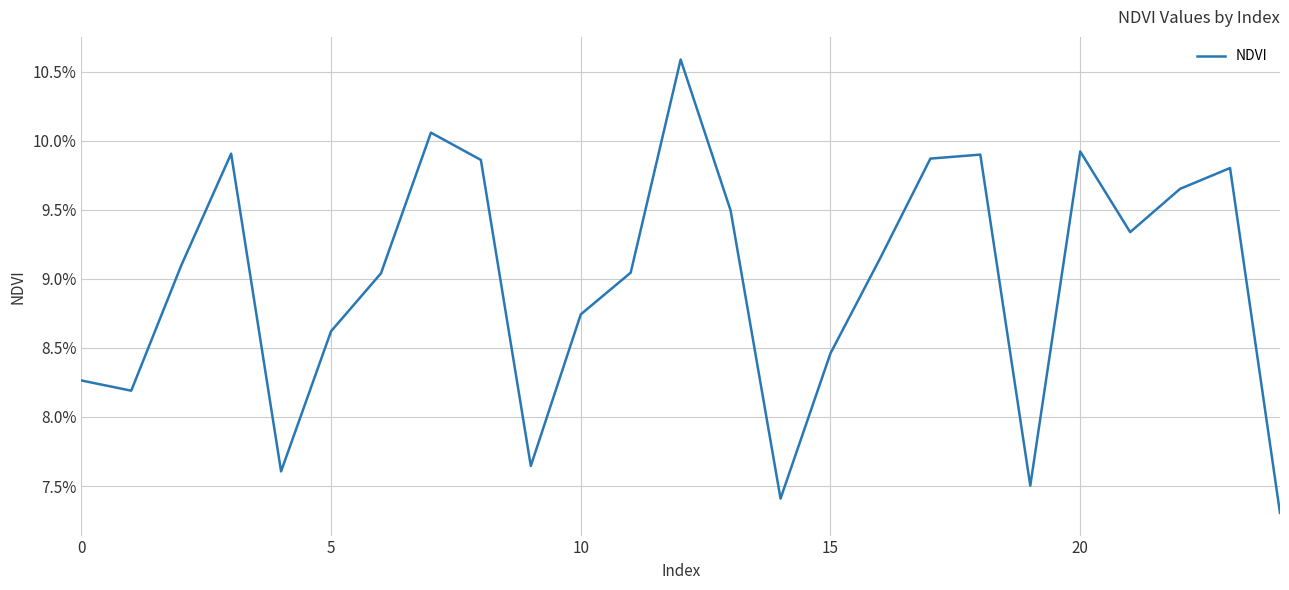

Does the chart display data point markers on the line(s)?

No